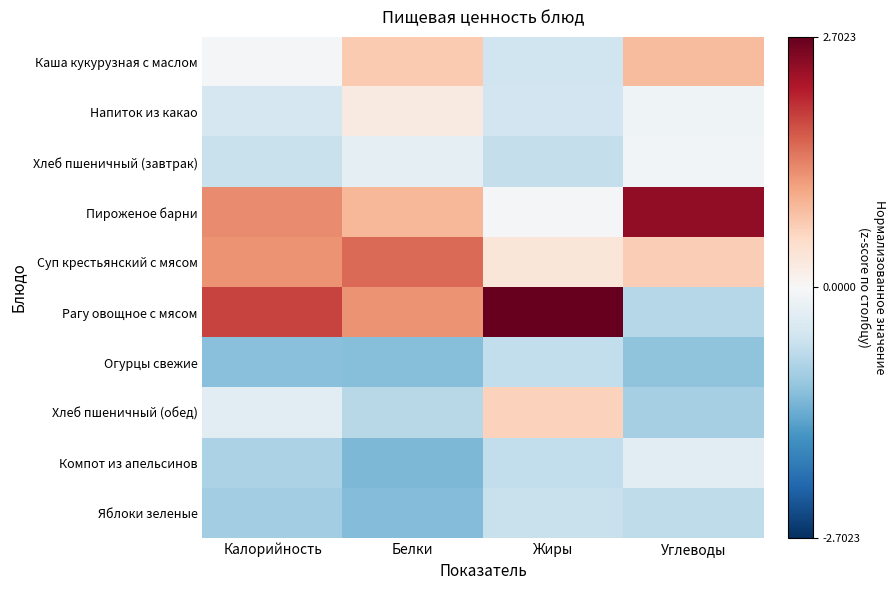

List the series in order of their peak value, lowest first.

Огурцы свежие, Яблоки зеленые, Компот из апельсинов, Хлеб пшеничный (завтрак), Напиток из какао, Хлеб пшеничный (обед), Каша кукурузная с маслом, Суп крестьянский с мясом, Пироженое барни, Рагу овощное с мясом